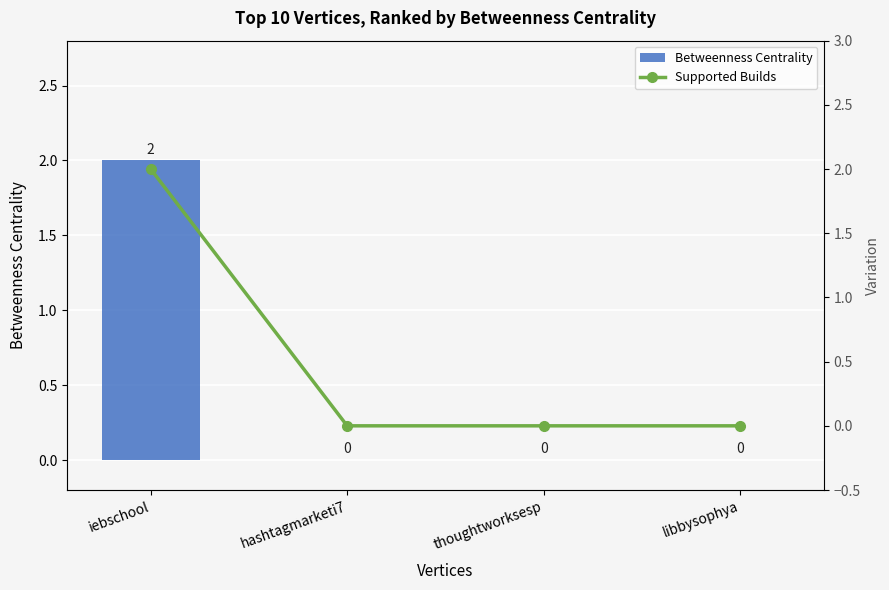

Reading left to right, what are all the values shown in this chart?

Betweenness Centrality: iebschool=2	hashtagmarketi7=0	thoughtworksesp=0	libbysophya=0
Supported Builds: iebschool=2	hashtagmarketi7=0	thoughtworksesp=0	libbysophya=0